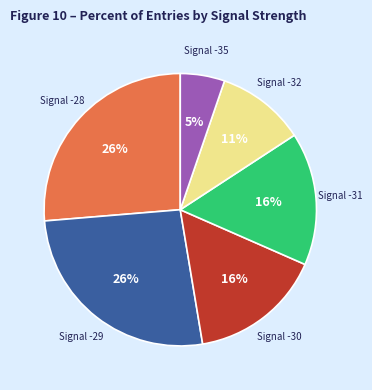

Is it true that Signal -31 is 16% of the pie?

True